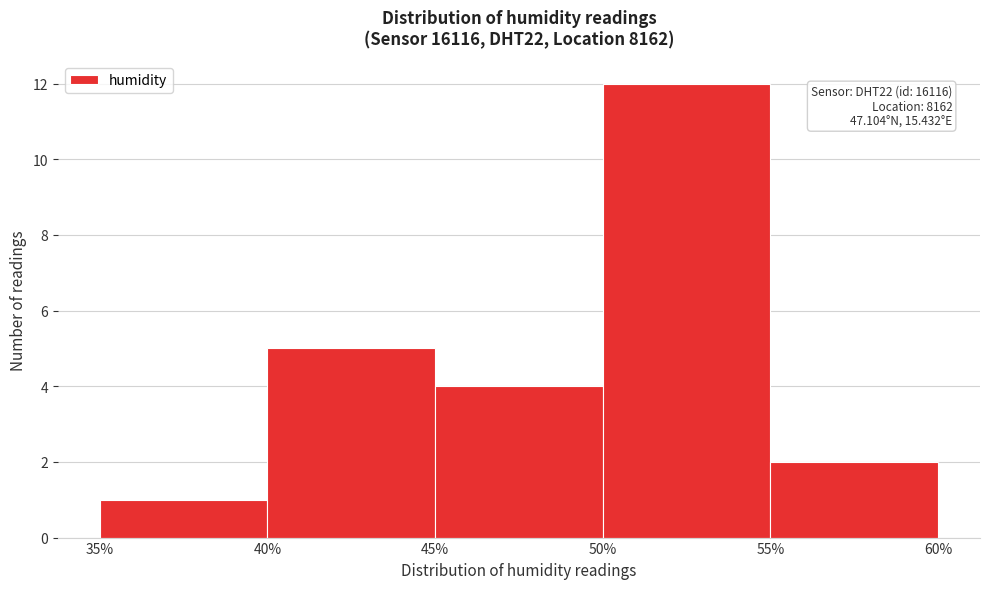

Over which range of the x-axis is the bar tallest?

50% to 55%